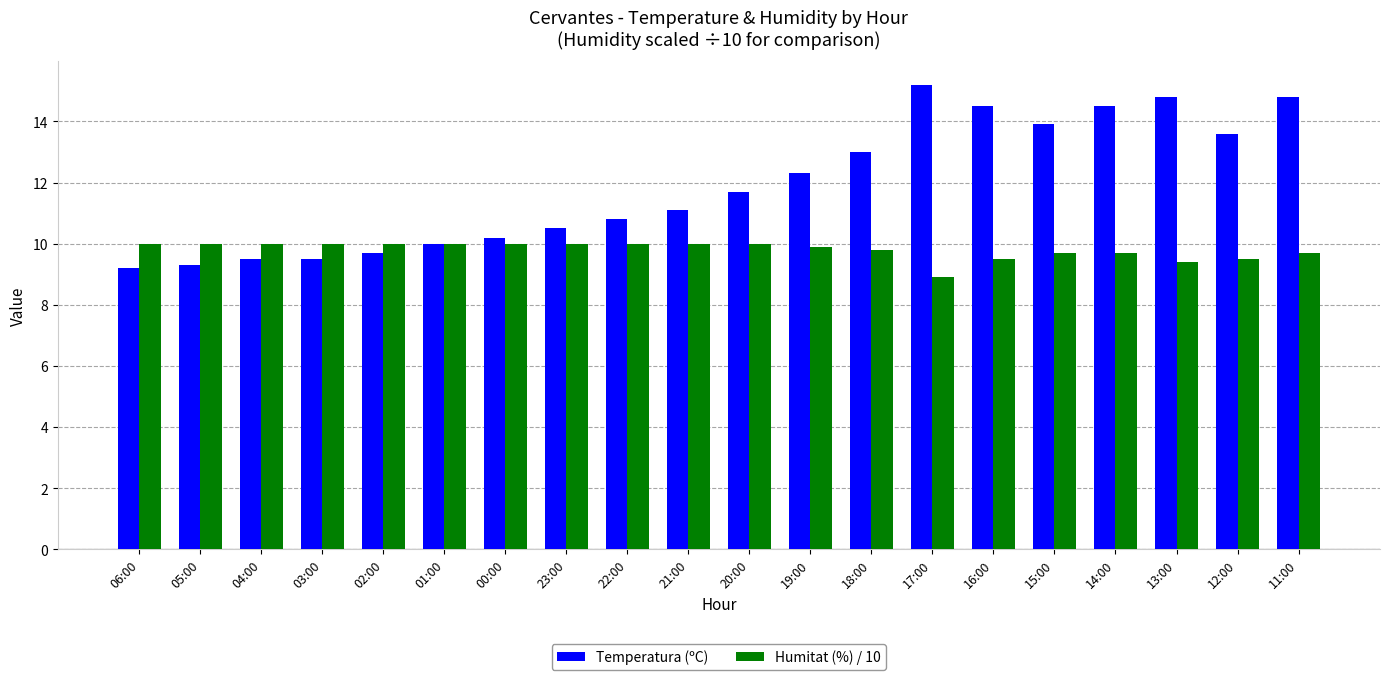

What is the minimum value for Temperatura (ºC)?

9.2